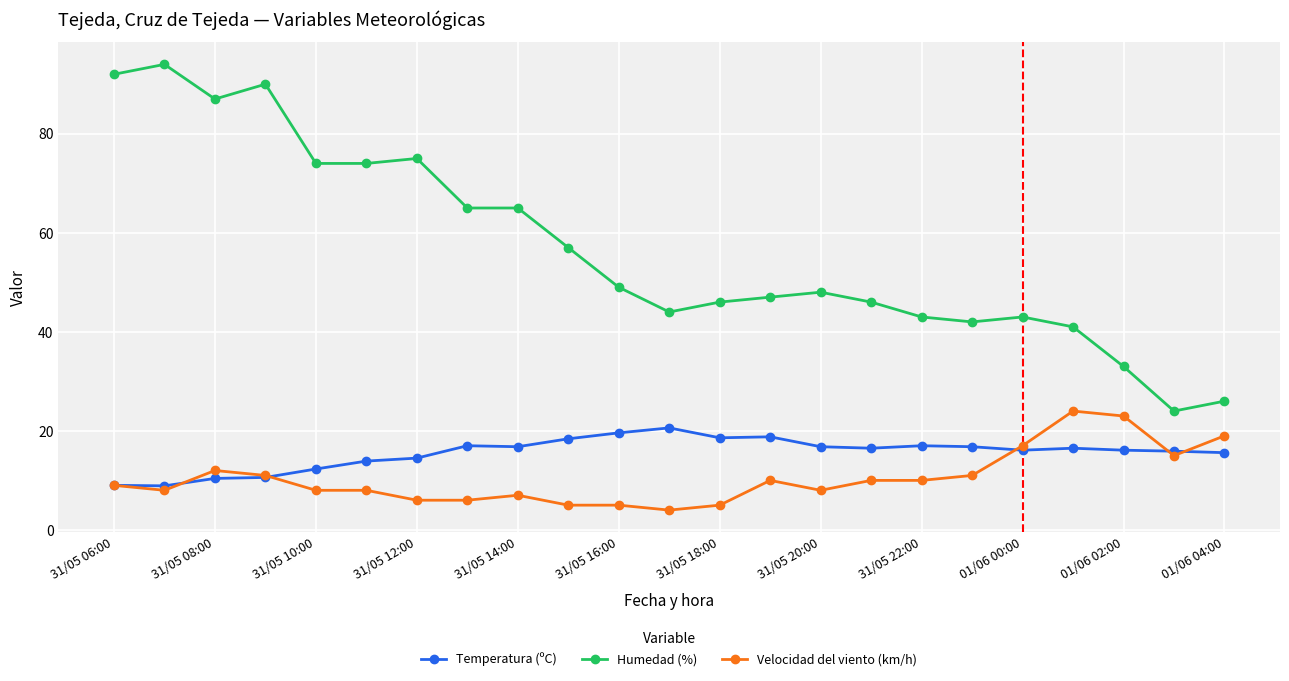

Which series has the largest total across all categories?

Humedad (%)